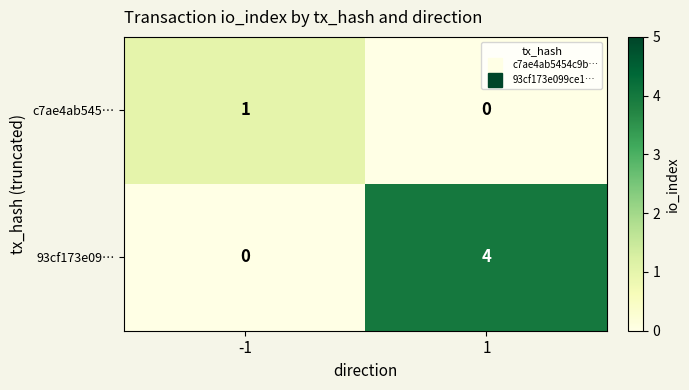

Rank the series by their maximum value, from lowest to highest.

c7ae4ab545…, 93cf173e09…